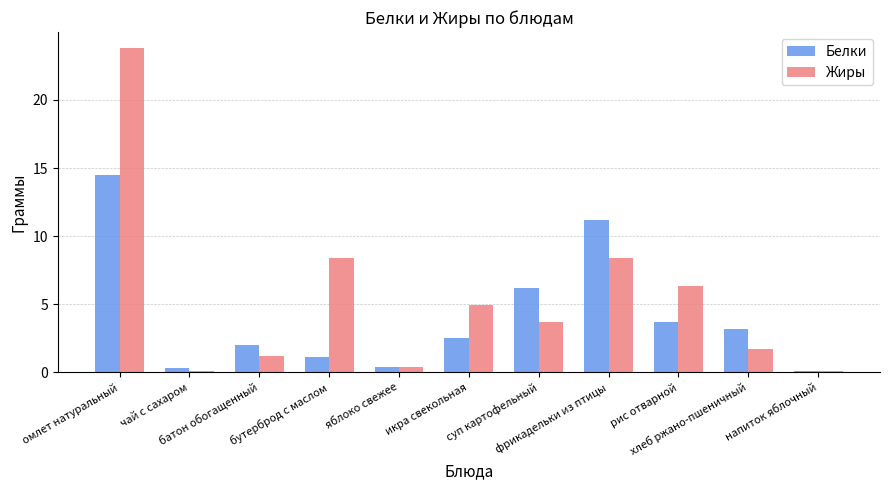

What is the difference between the maximum and minimum values in the Белки series?

14.4